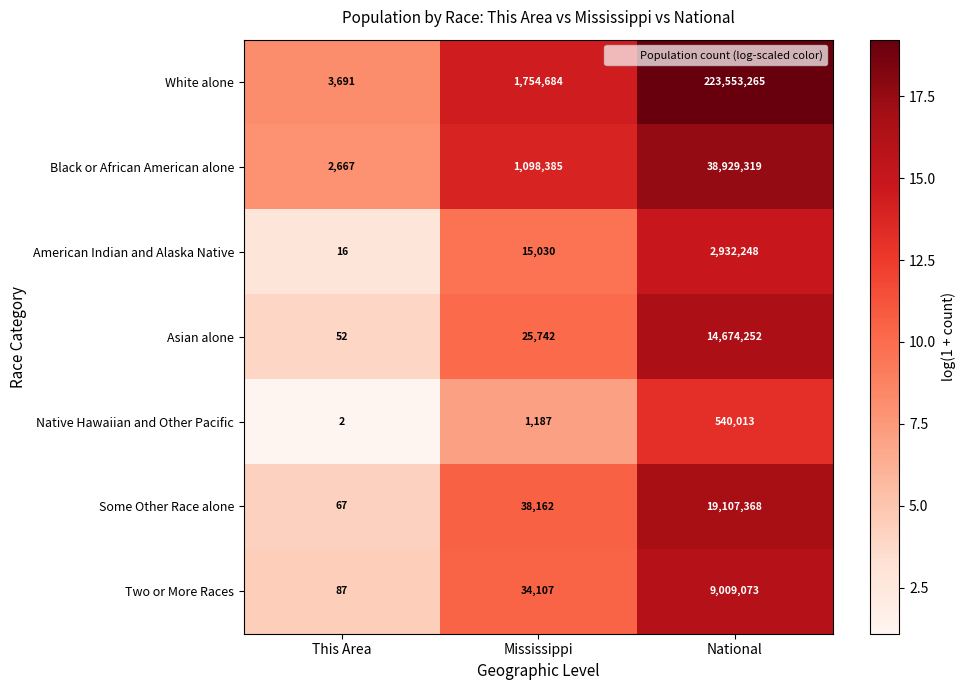

The value of Some Other Race alone at National is 19107368. True or false?

True